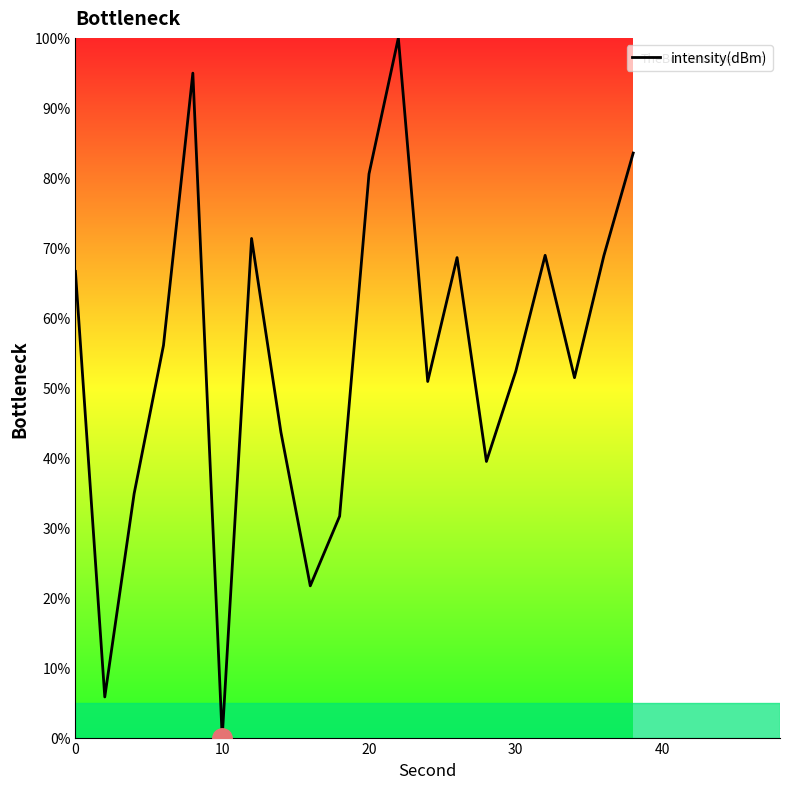

What is the greatest value displayed?

100.0